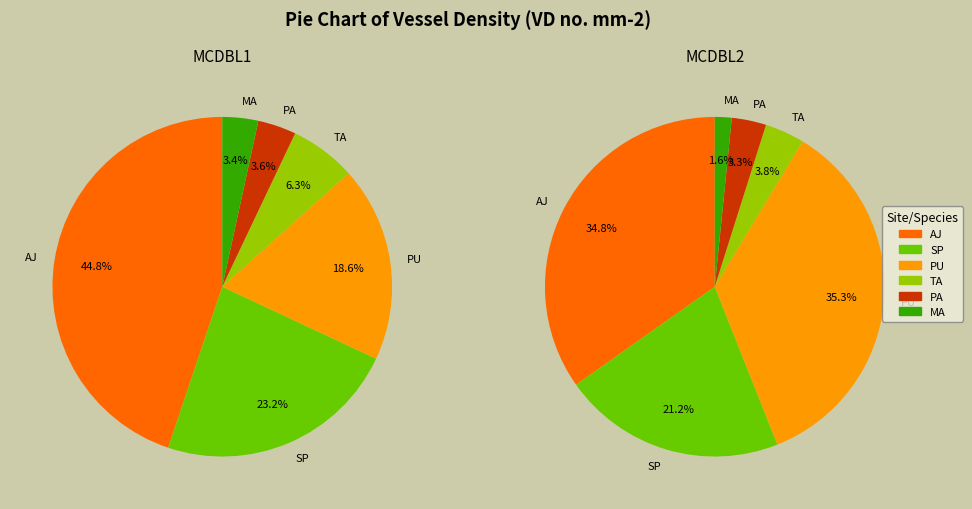

To the nearest percent, what is the combined percentage of TA and MA?

5%